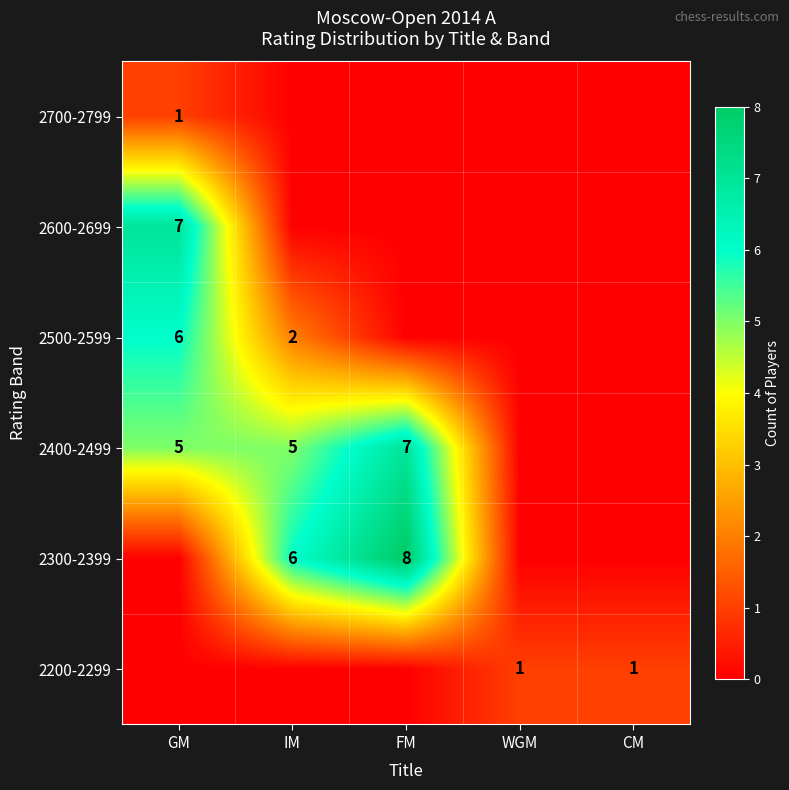

What is the total value across all series at FM?

15